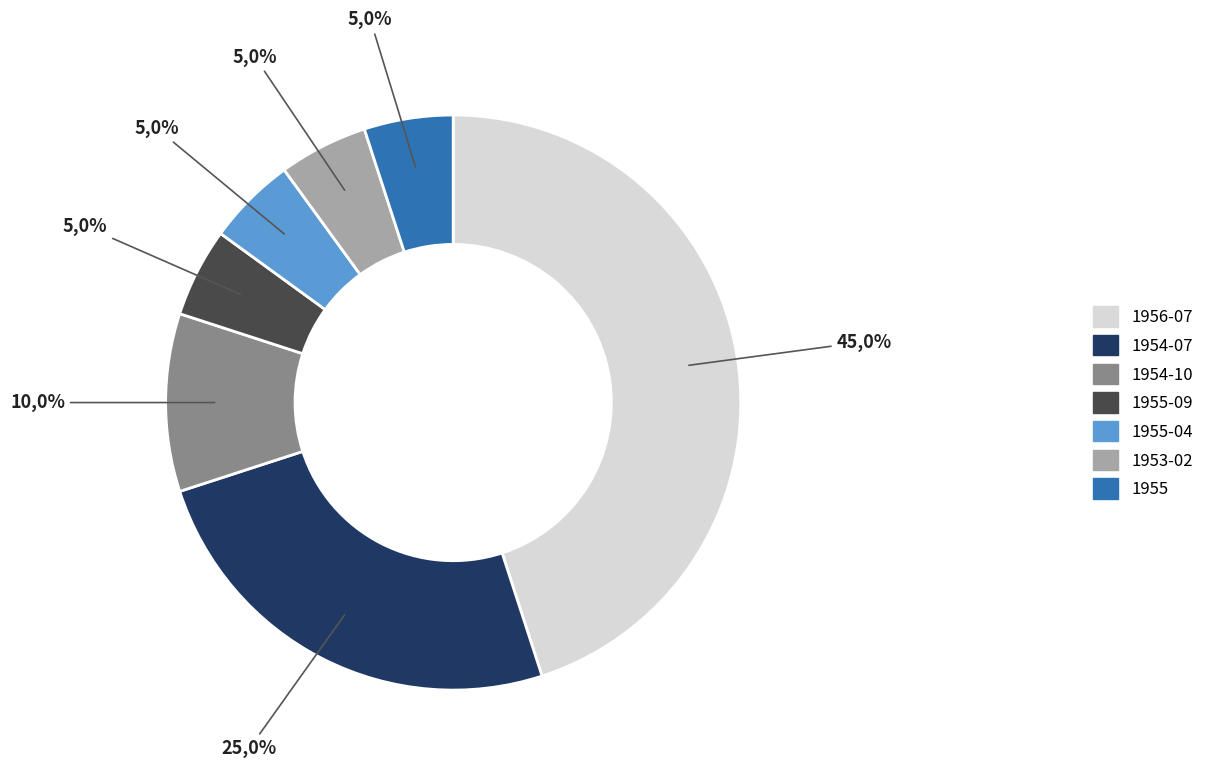

What is the ratio of the value at 1955 to the value at 1956-07?

0.1